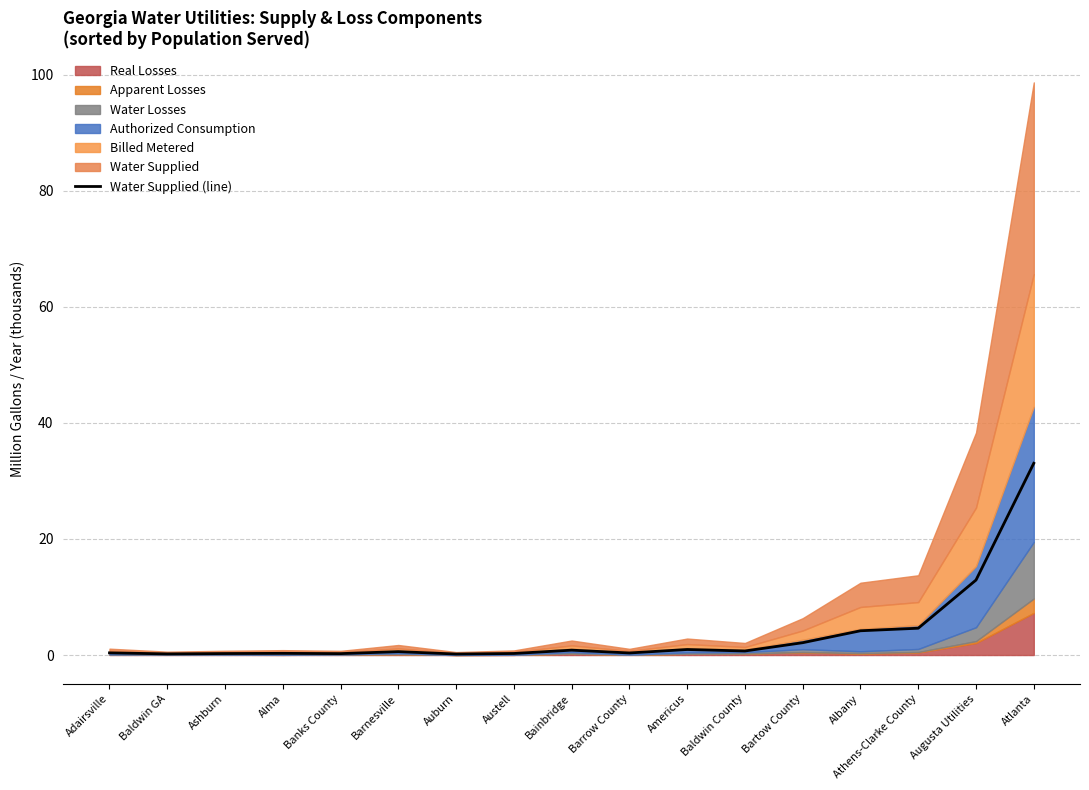

Reading left to right, extract all data points from this chart.

0.4	0.2	0.3	0.3	0.2	0.6	0.2	0.3	0.8	0.4	1.0	0.7	2.1	4.2	4.6	12.9	33.0